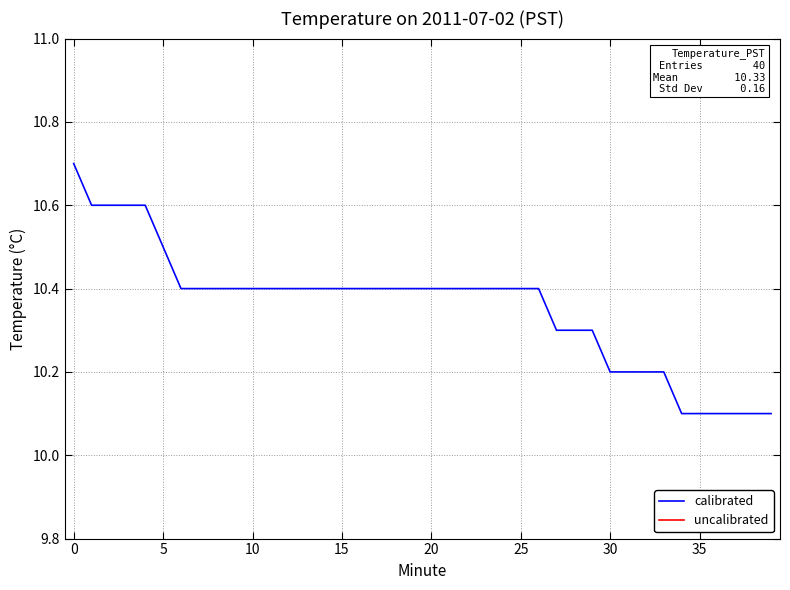

How many lines are shown in the chart?

1